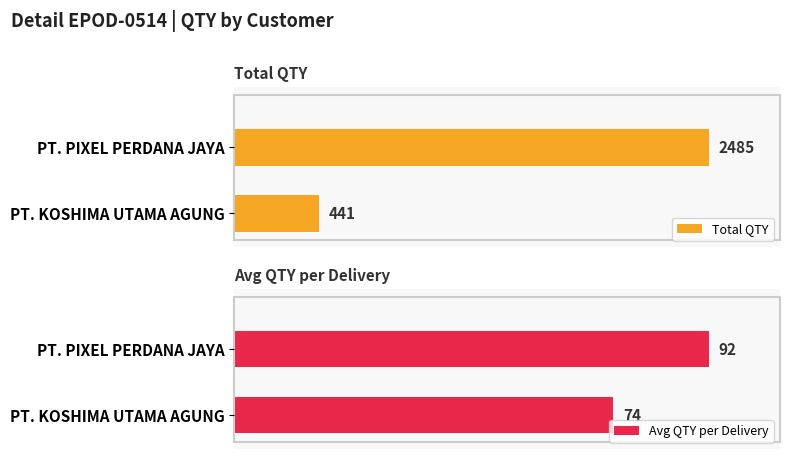

What are all the series names shown in the legend?

Total QTY, Avg QTY per Delivery